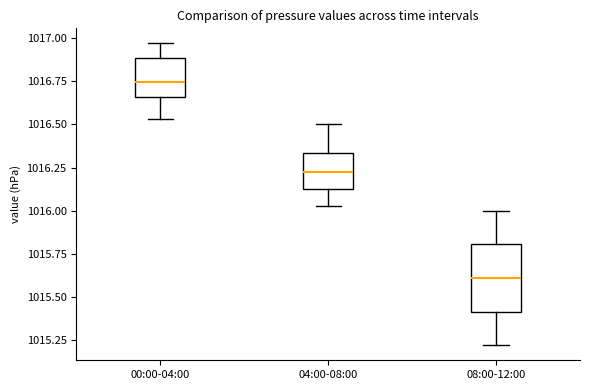

Where does the upper whisker of the box for 08:00-12:00 end on the y-axis? The values are not printed on the chart, so give them approximately, as read against the axis.

1016.00